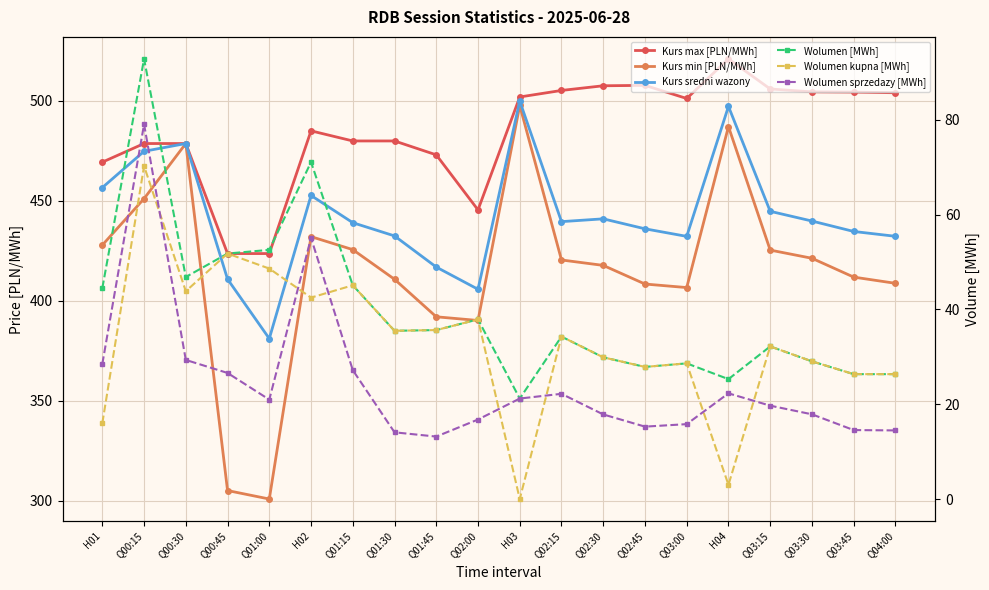

The Wolumen sprzedazy [MWh] series shows 8.1 at Q02:45. True or false?

False